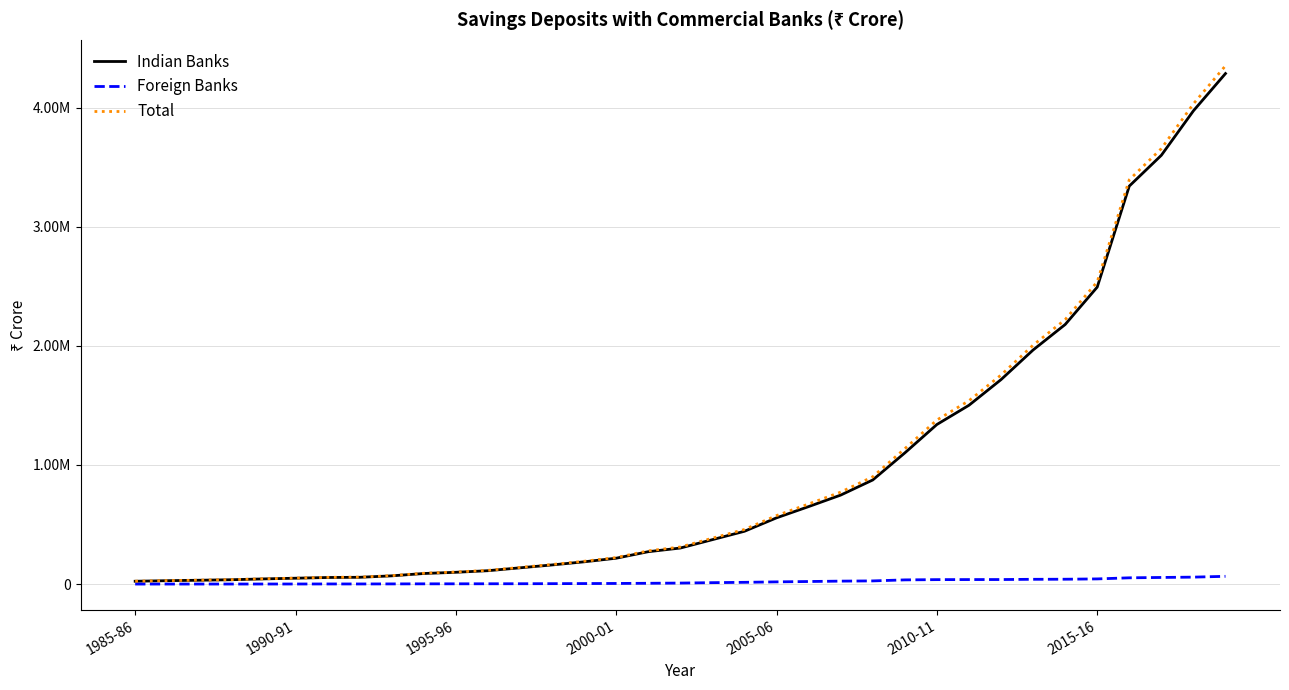

What are all the series names shown in the legend?

Indian Banks, Foreign Banks, Total